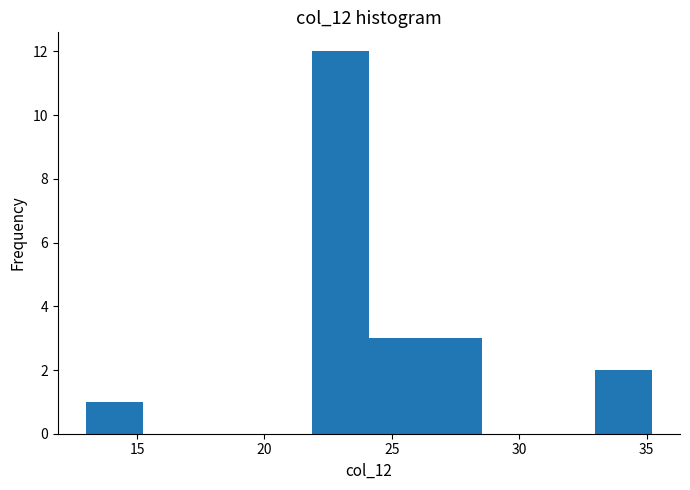

Over which range of the x-axis is the bar tallest?

22.0 to 24.0